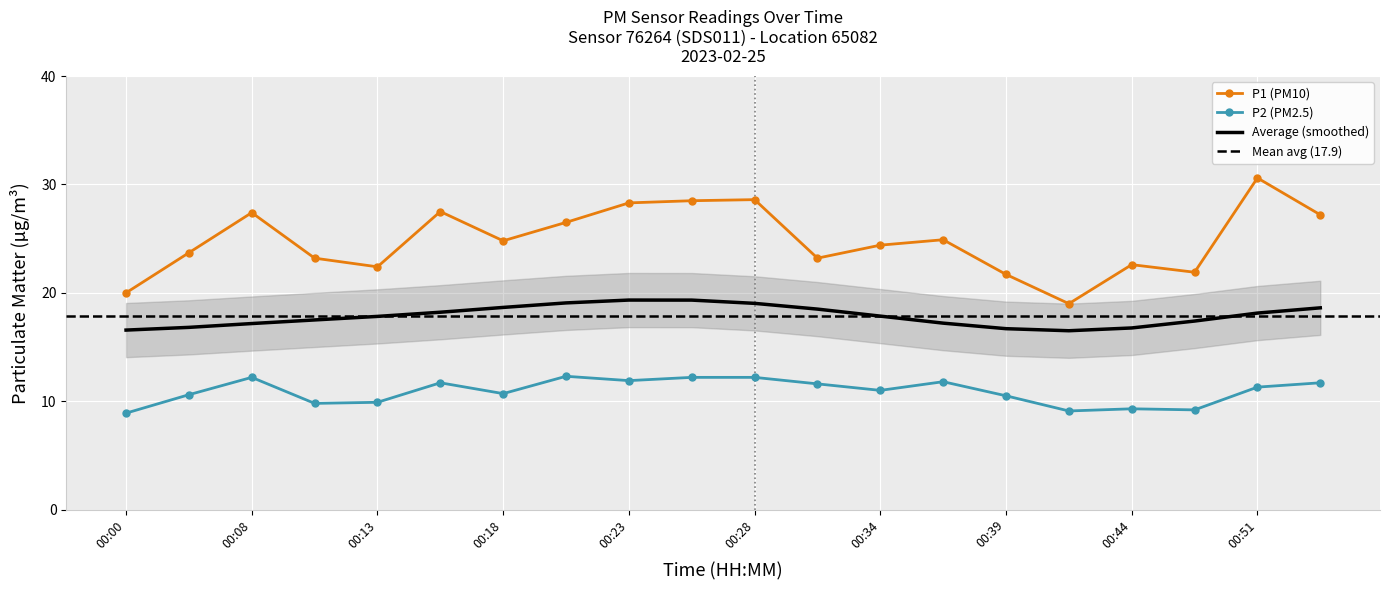

What is the sum of the P1 values at 00:18 and 00:03?

48.5